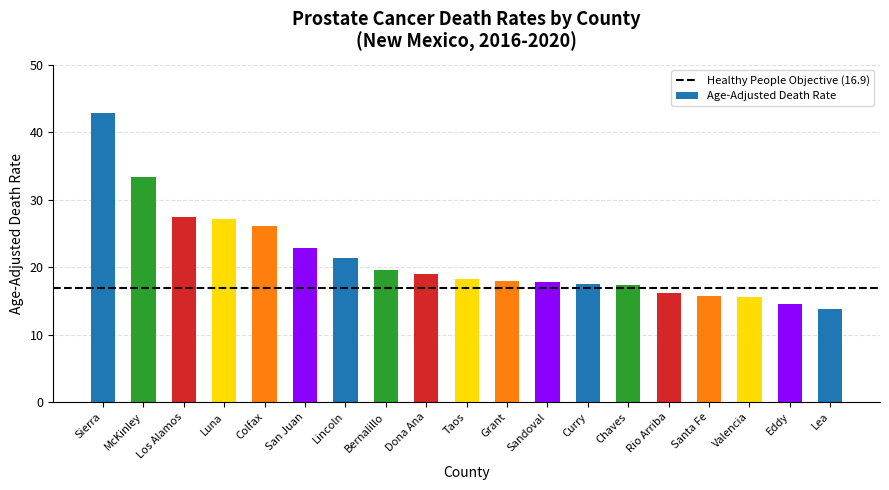

Which label corresponds to the largest value in the chart?

Sierra